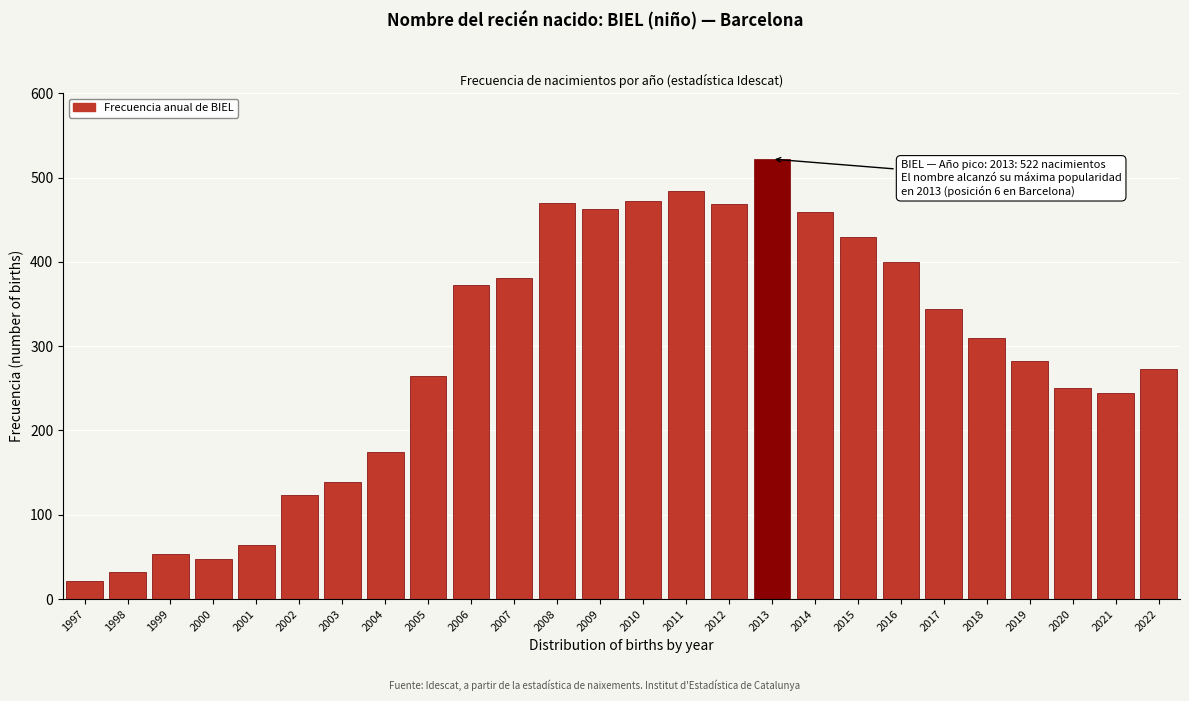

The chart shows a value of 234 at 2014. True or false?

False